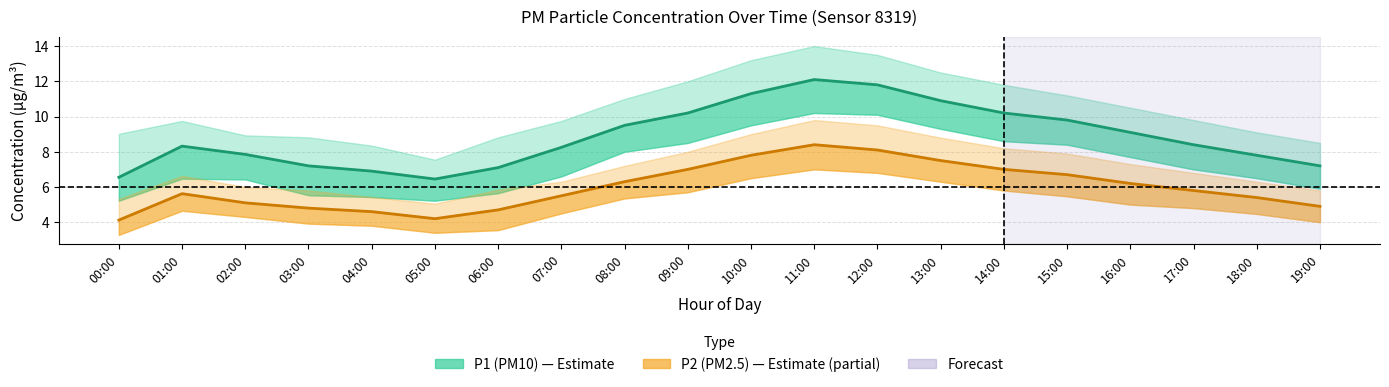

What is the label of the 14th point from the left?

13:00